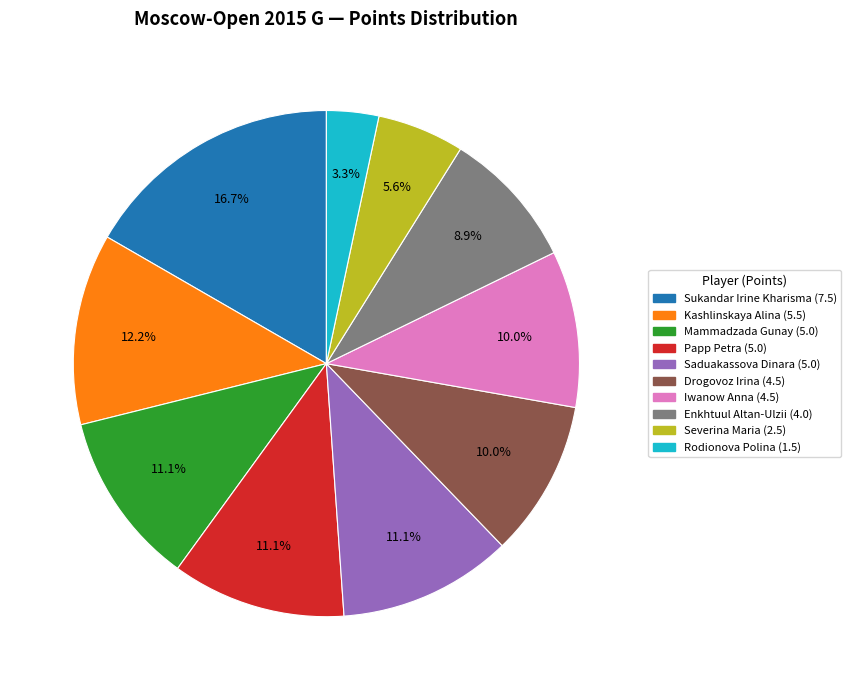

Does Rodionova Polina represent more than half of the total?

No